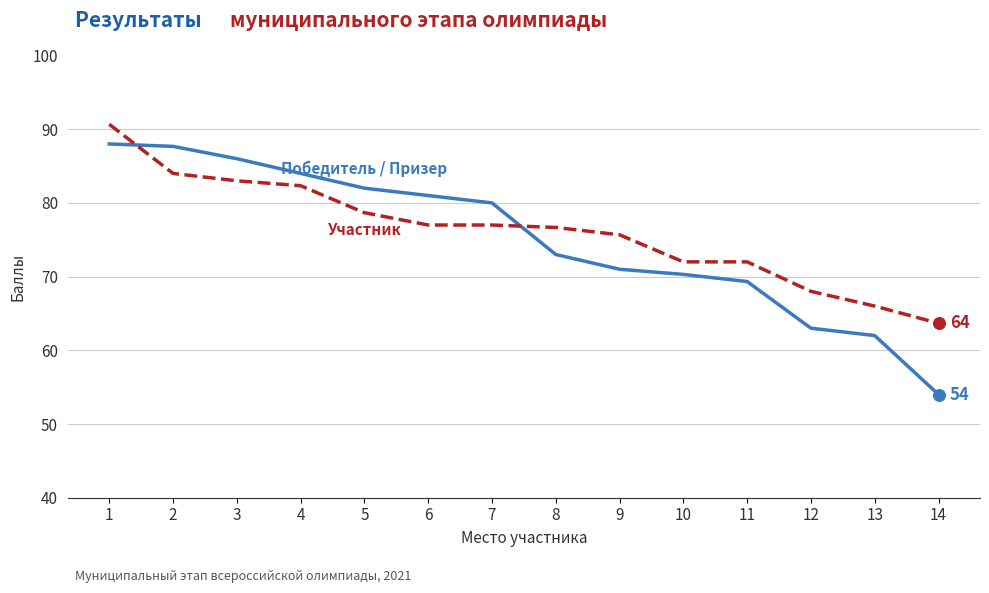

What is the spread (max minus min) of values at 13?

4.0